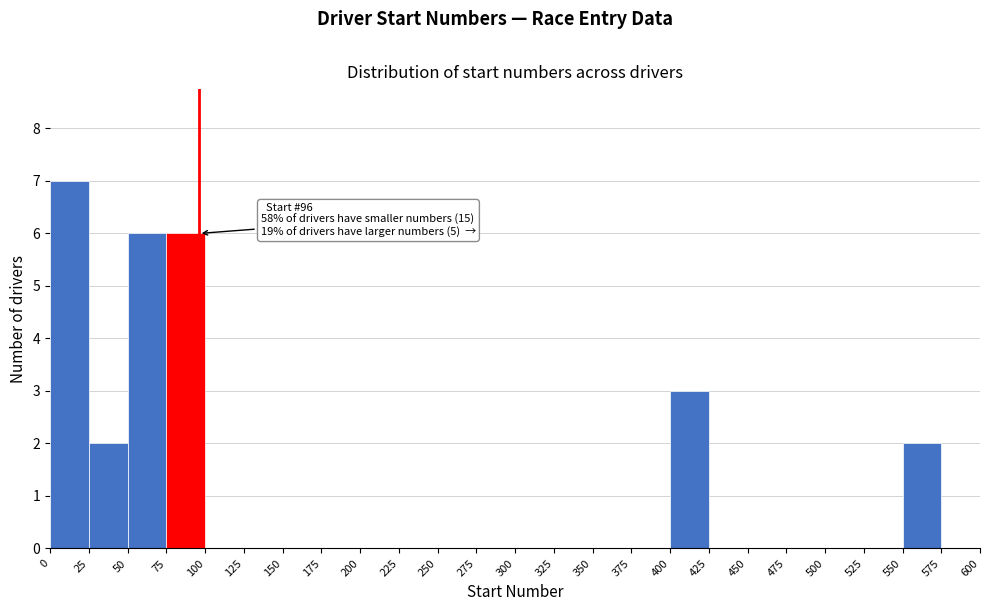

Over which range of the x-axis is the bar tallest?

0 to 25